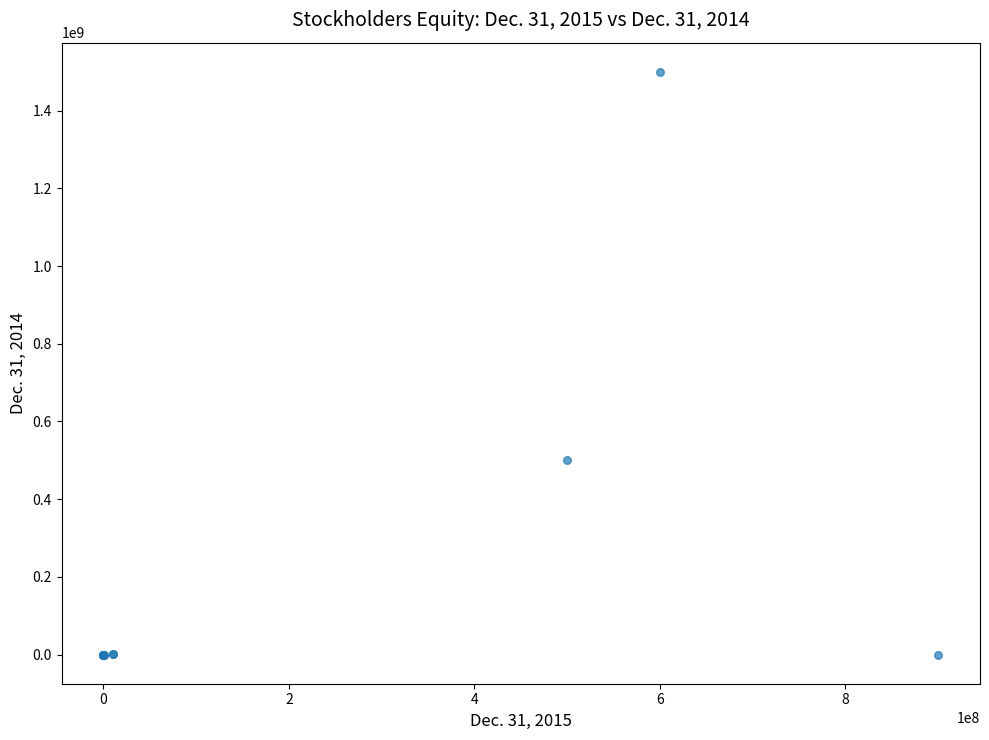

What Y value in the scatter plot is closest to 750000000?

500000000.0